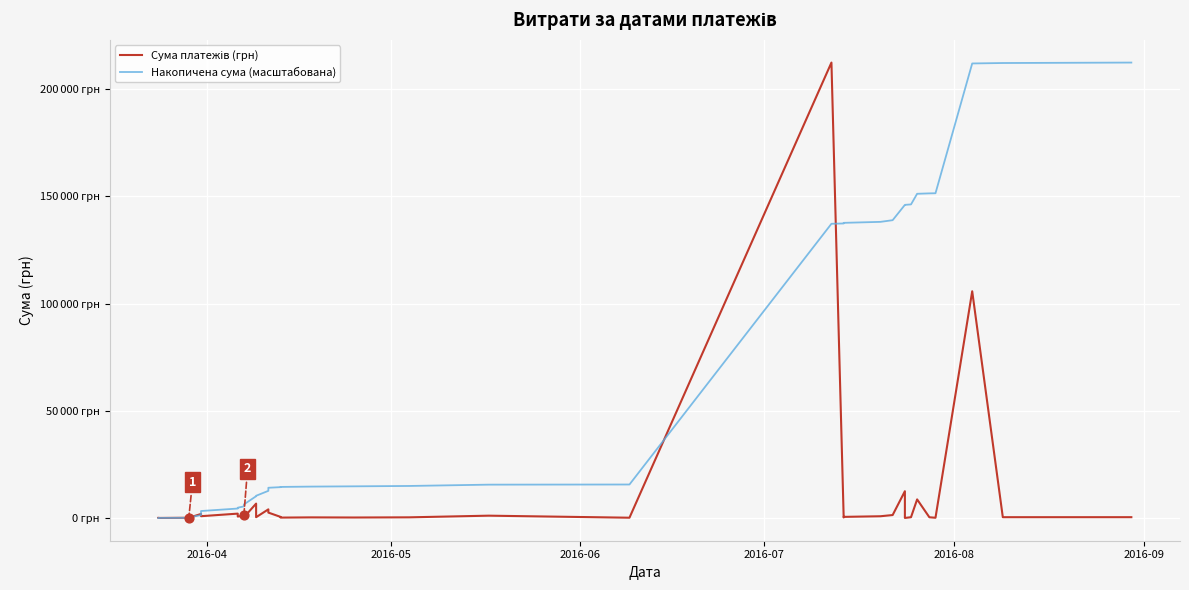

What are all the series names shown in the legend?

Сума платежів (грн), Накопичена сума (масштабована)